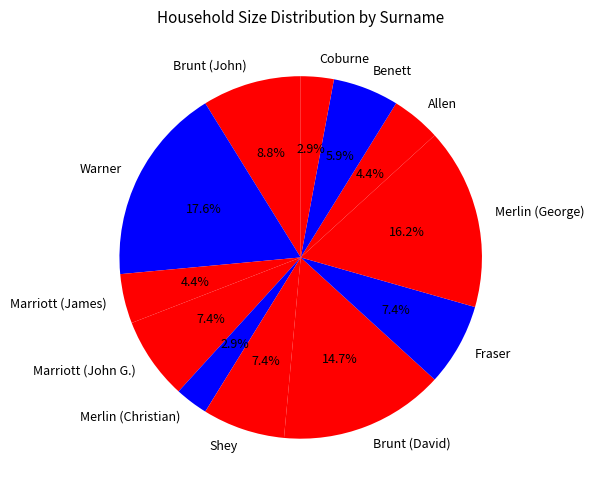

How many segments does this pie chart have?

12